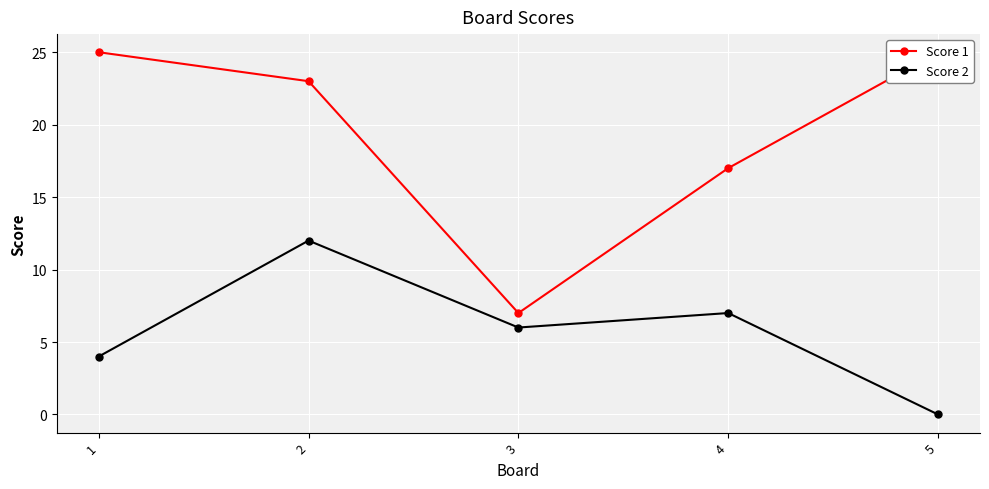

How many values in the Score 1 series are below 23?

2